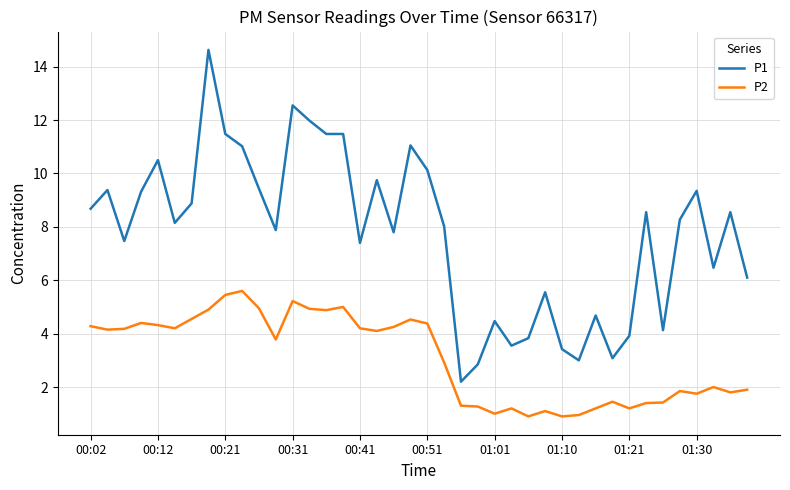

What is the difference between the maximum and minimum values in the P1 series?

12.4